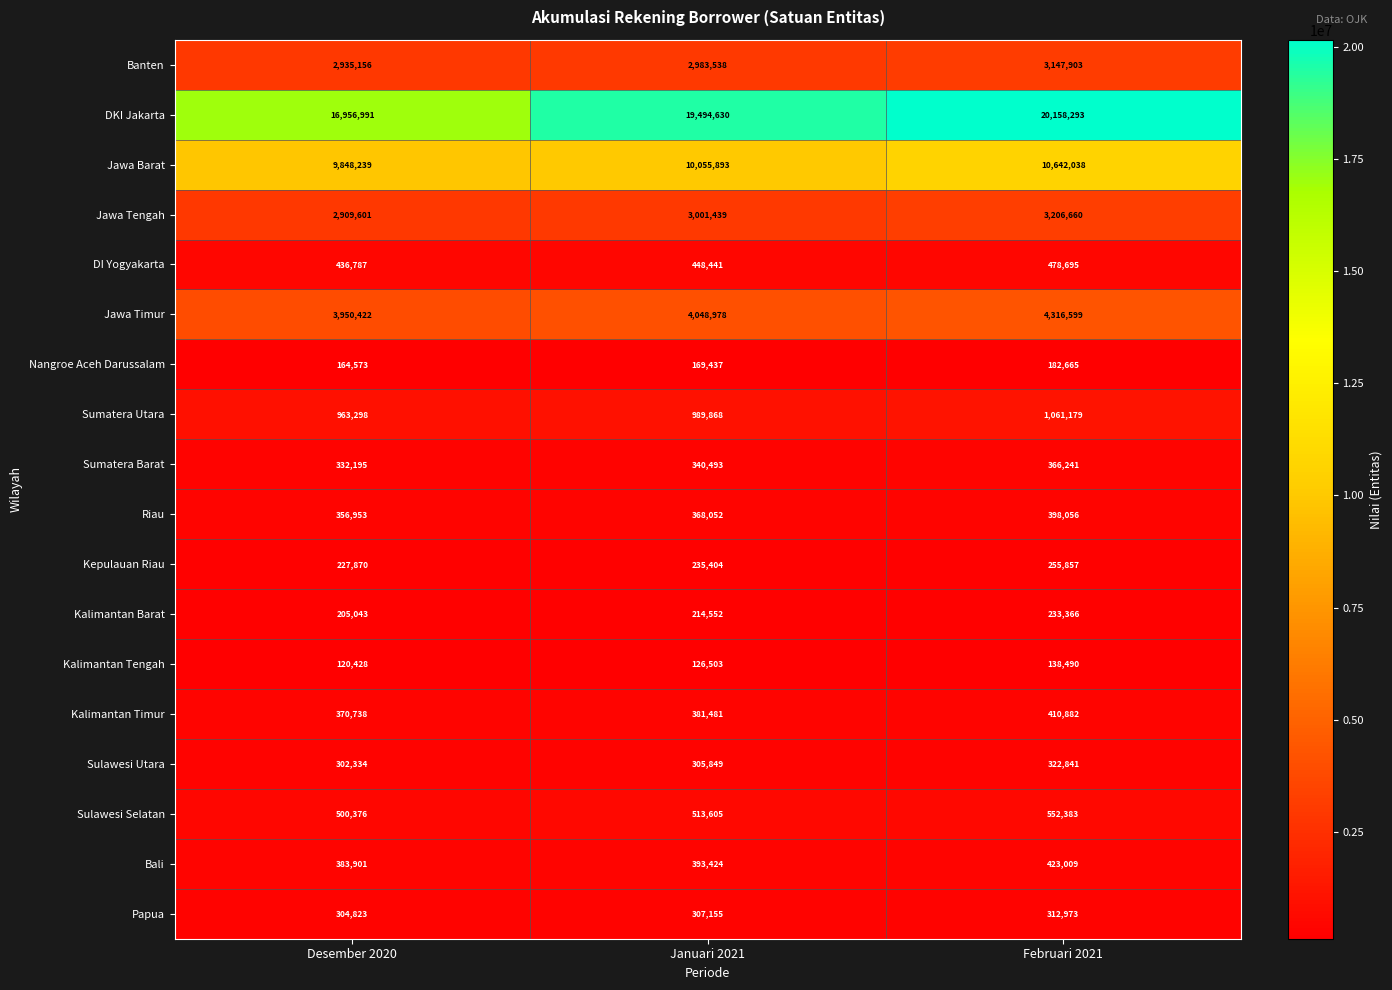

Which series has the widest spread of values?

DKI Jakarta